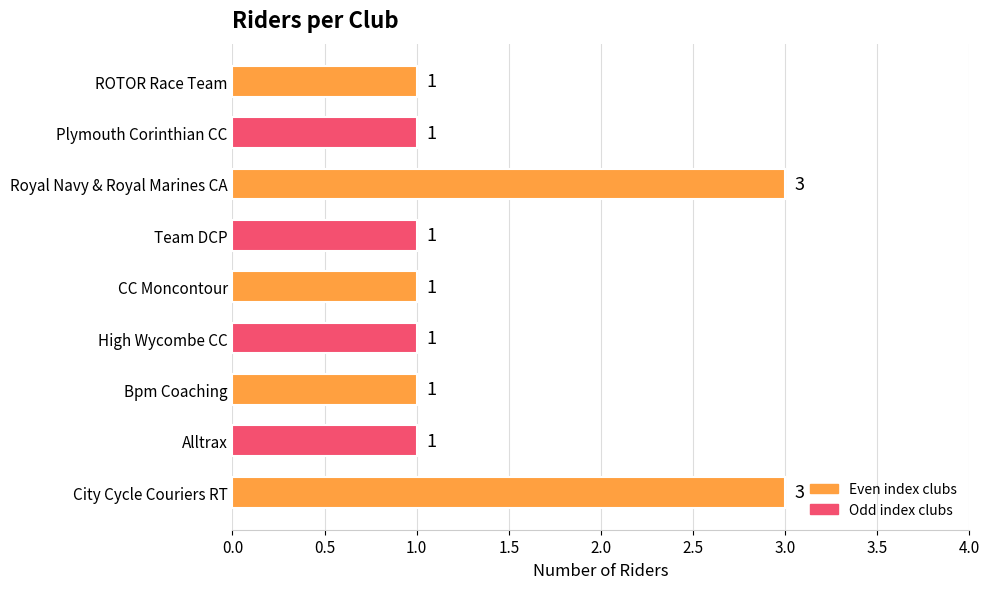

Is it true that the value at Royal Navy & Royal Marines CA is 3?

True